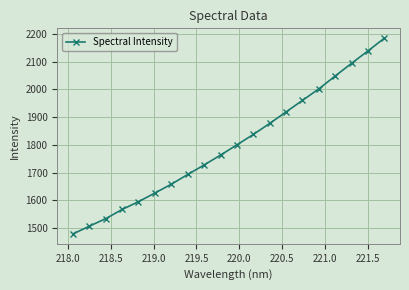

True or false: the data has more than 0 interior local peaks.

False